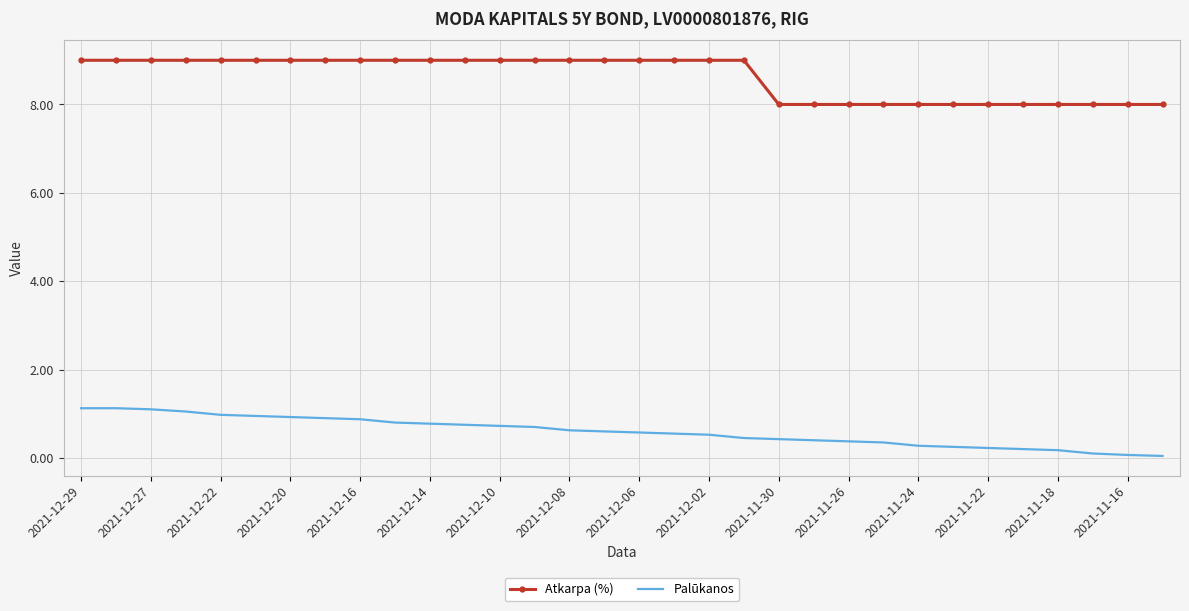

Rank the series by their average value, from lowest to highest.

Palūkanos, Atkarpa (%)